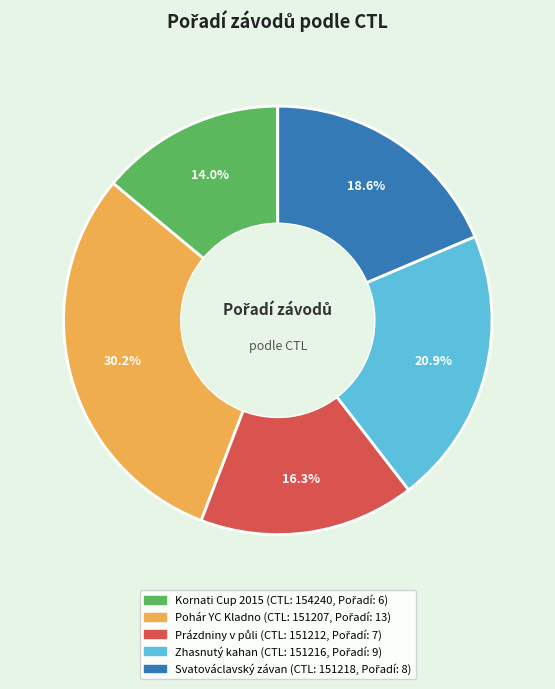

Does any single category account for the majority?

No